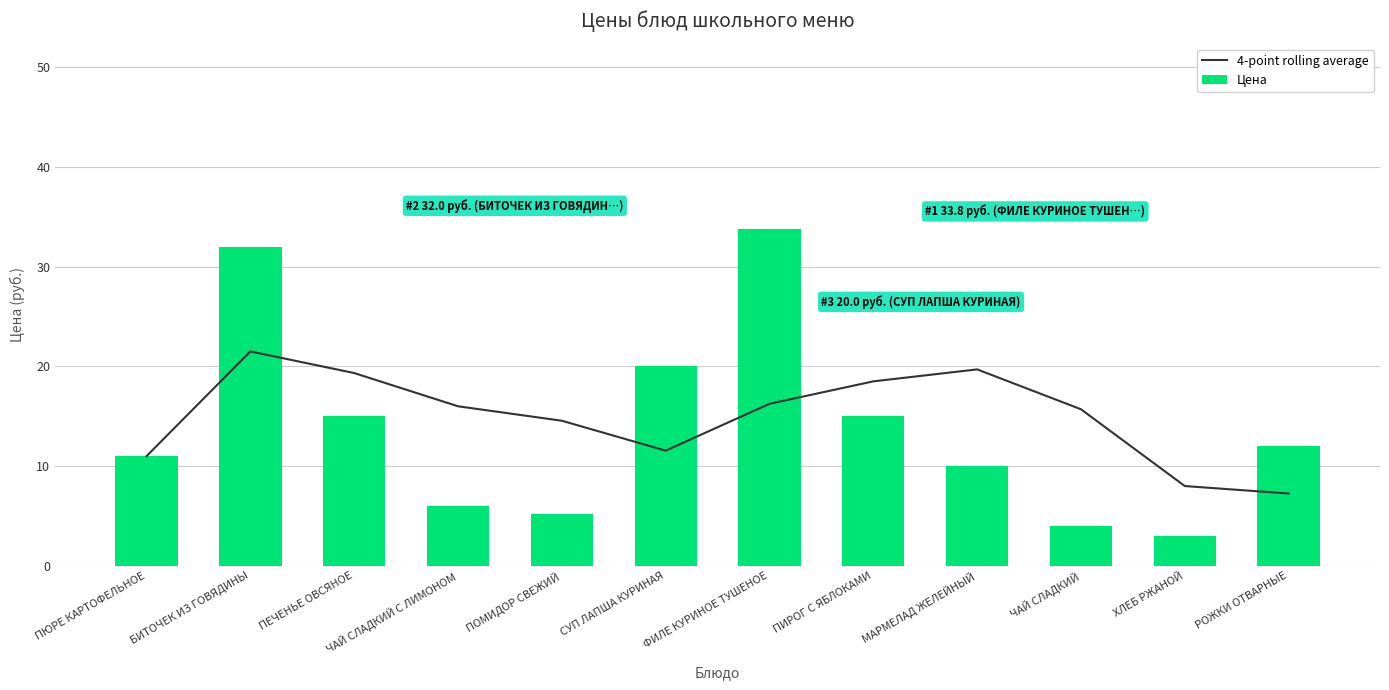

Where is 4-point rolling average nearest to the value 14?

ПОМИДОР СВЕЖИЙ